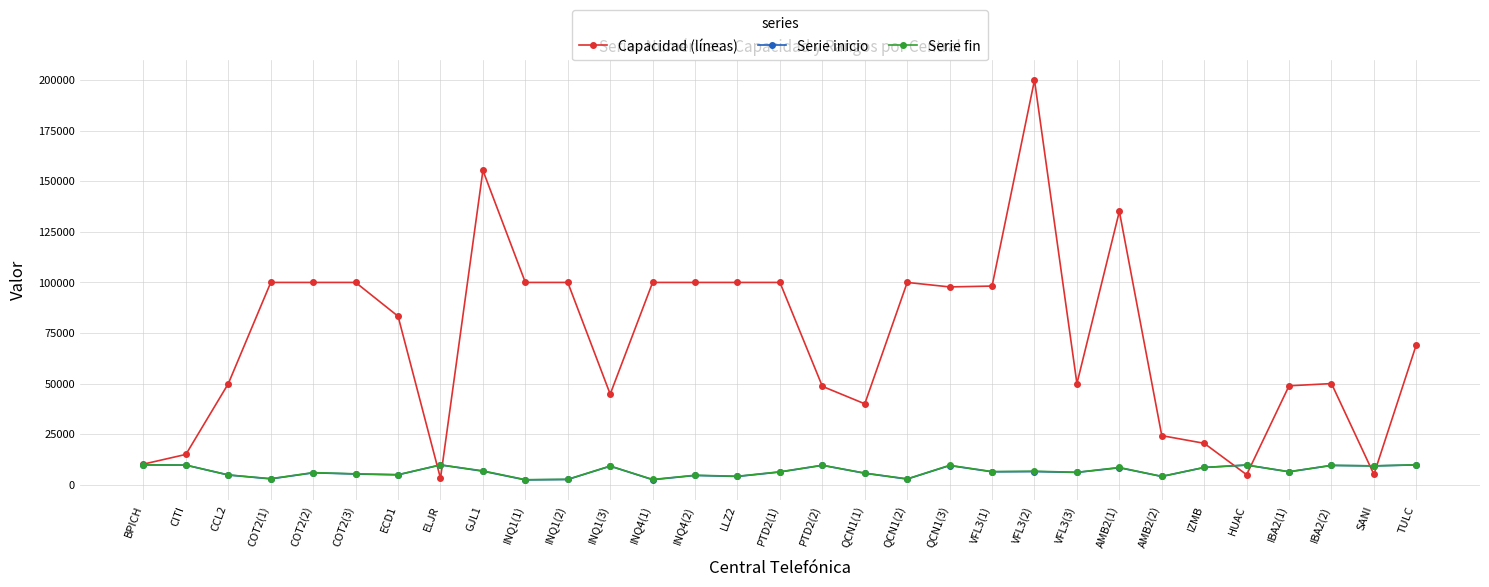

After their last crossing, which series has the higher values: Capacidad (líneas) or Serie inicio?

Capacidad (líneas)